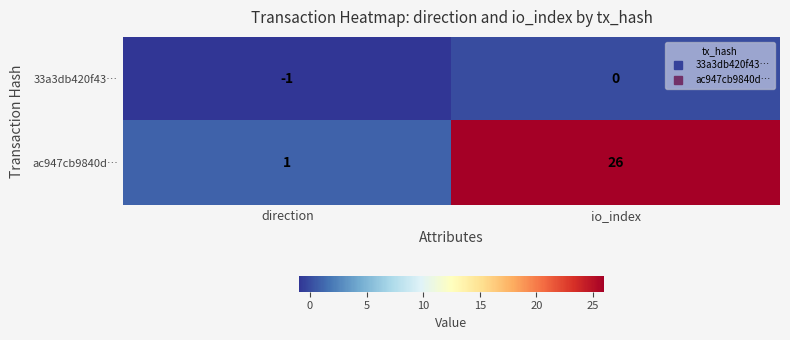

What is the average value of the ac947cb9840d… series?

14